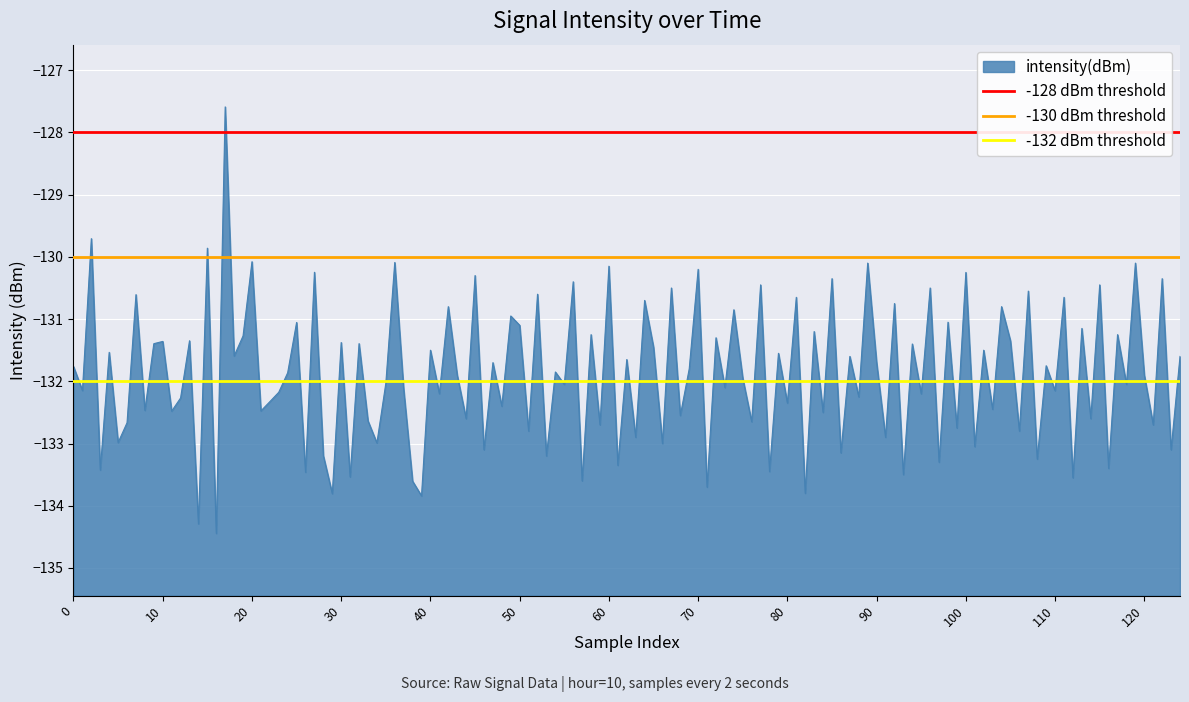

What is the lowest value of the -128 dBm threshold series?

-128